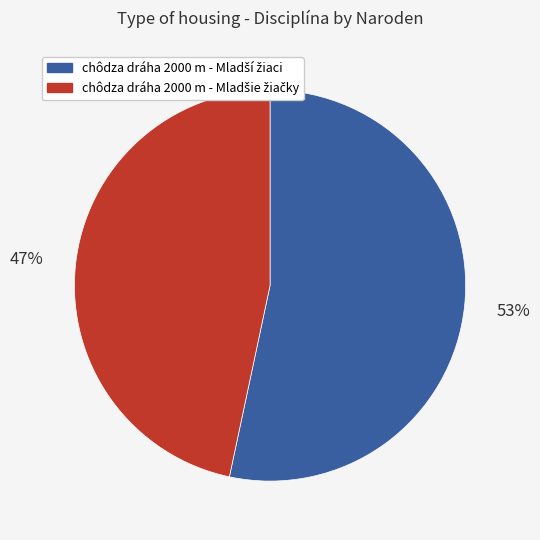

Is there a majority slice in this chart?

Yes